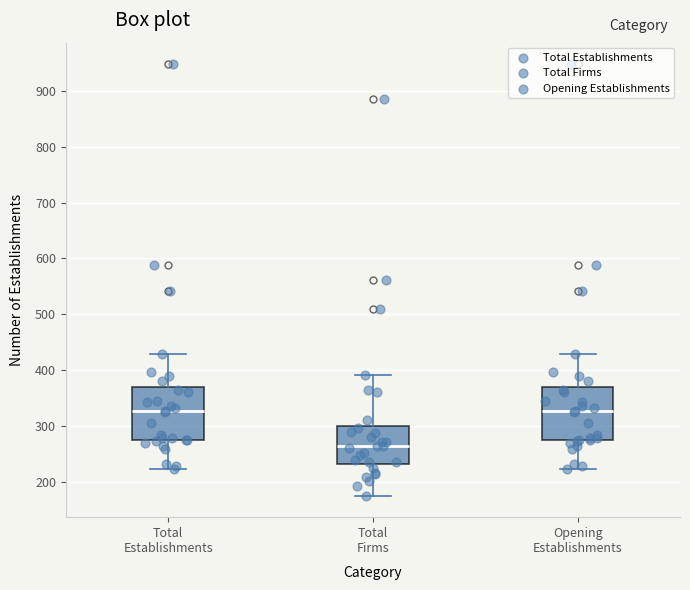

Reading left to right, read every box against the y-axis: the position of its median line, the range the box covers, and the ends of its whiskers. The values are not printed on the chart, so give them approximately, as read against the axis.

Total Establishments: median 330, box 270 to 370, whiskers 220 to 430
Total Firms: median 260, box 230 to 300, whiskers 180 to 390
Opening Establishments: median 330, box 270 to 370, whiskers 220 to 430